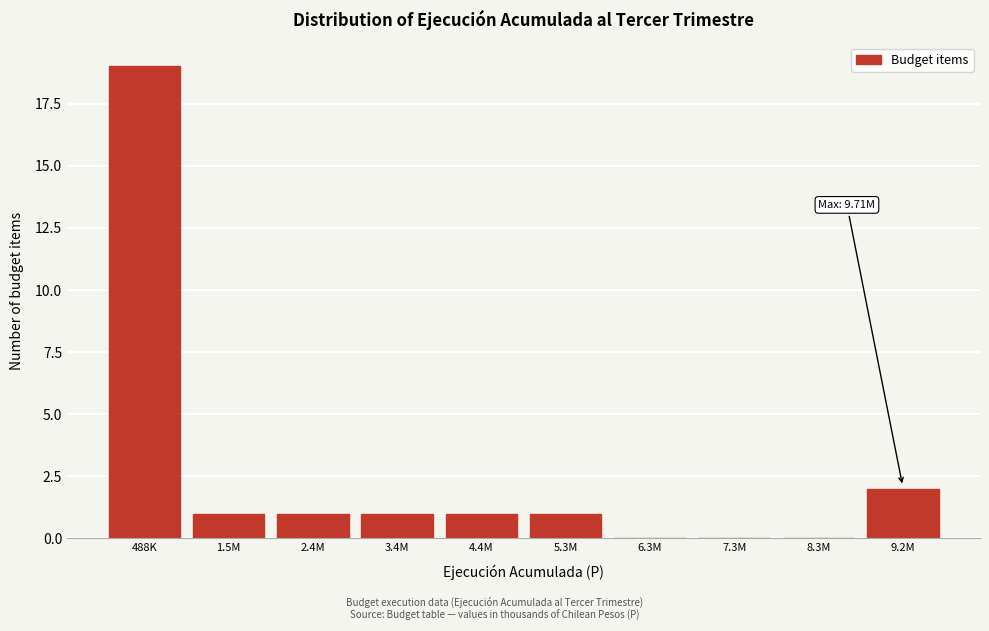

Reading left to right, what are all the values shown in this chart?

488K=19	1.5M=1	2.4M=1	3.4M=1	4.4M=1	5.3M=1	6.3M=0	7.3M=0	8.3M=0	9.2M=2